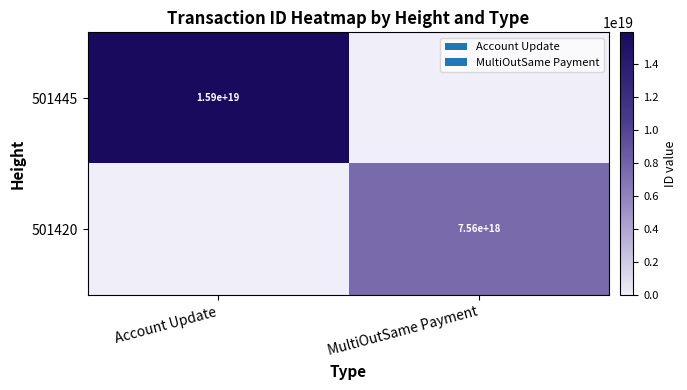

Is it true that 501420 equals 7560000000000000000 at MultiOutSame Payment?

True